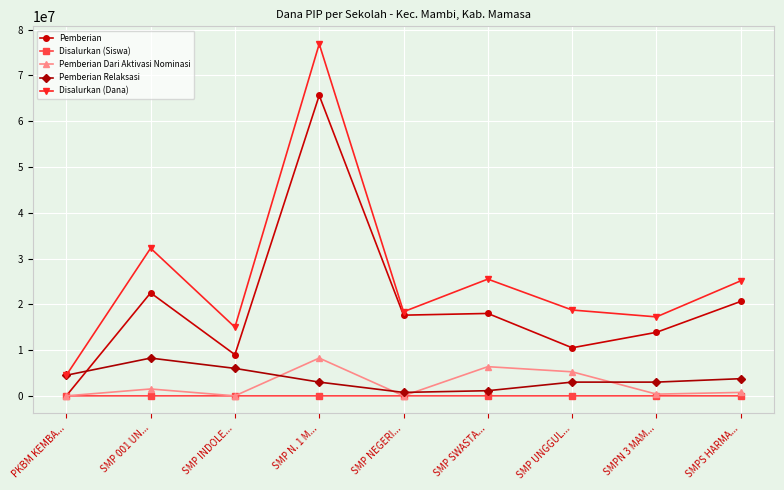

Does the chart have visible grid lines?

Yes